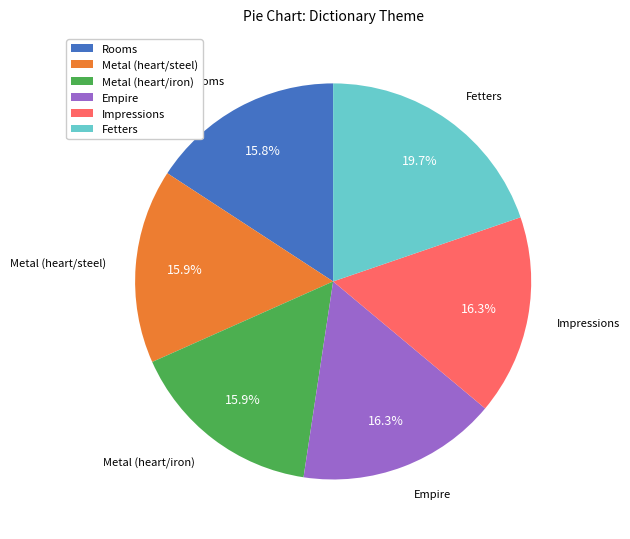

Does Rooms account for over 50% of the chart?

No